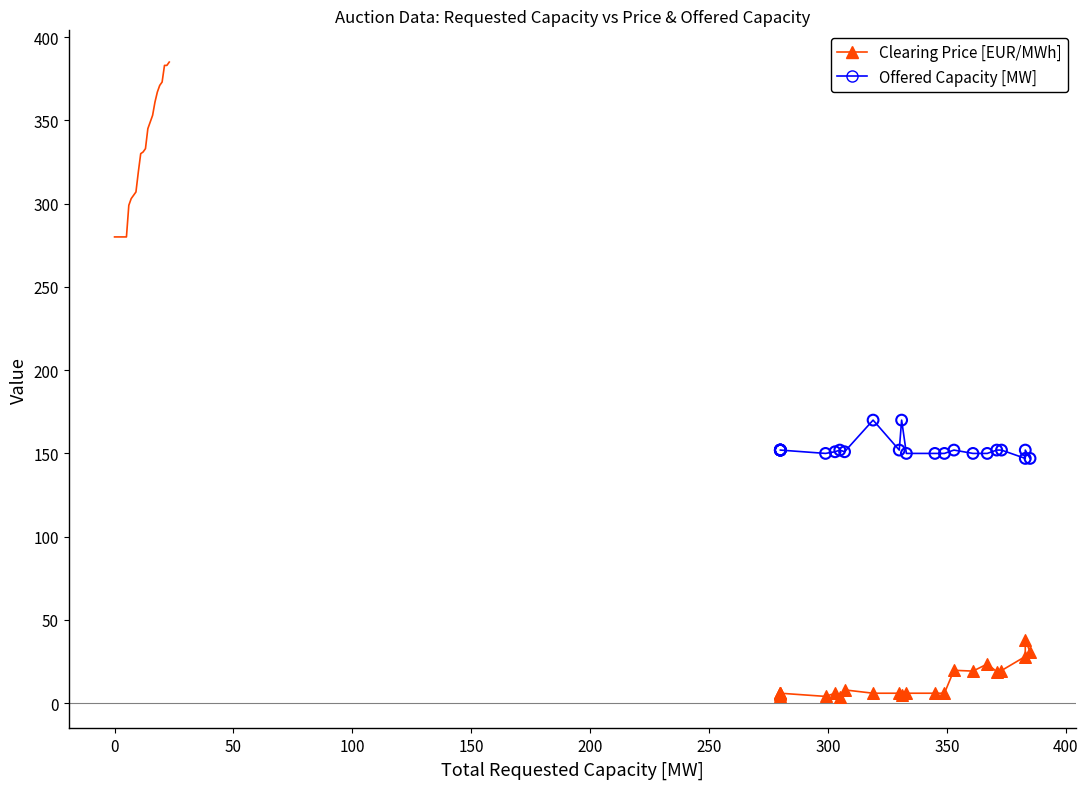

What is the X range (max minus min) for the scatter plot?

105.0